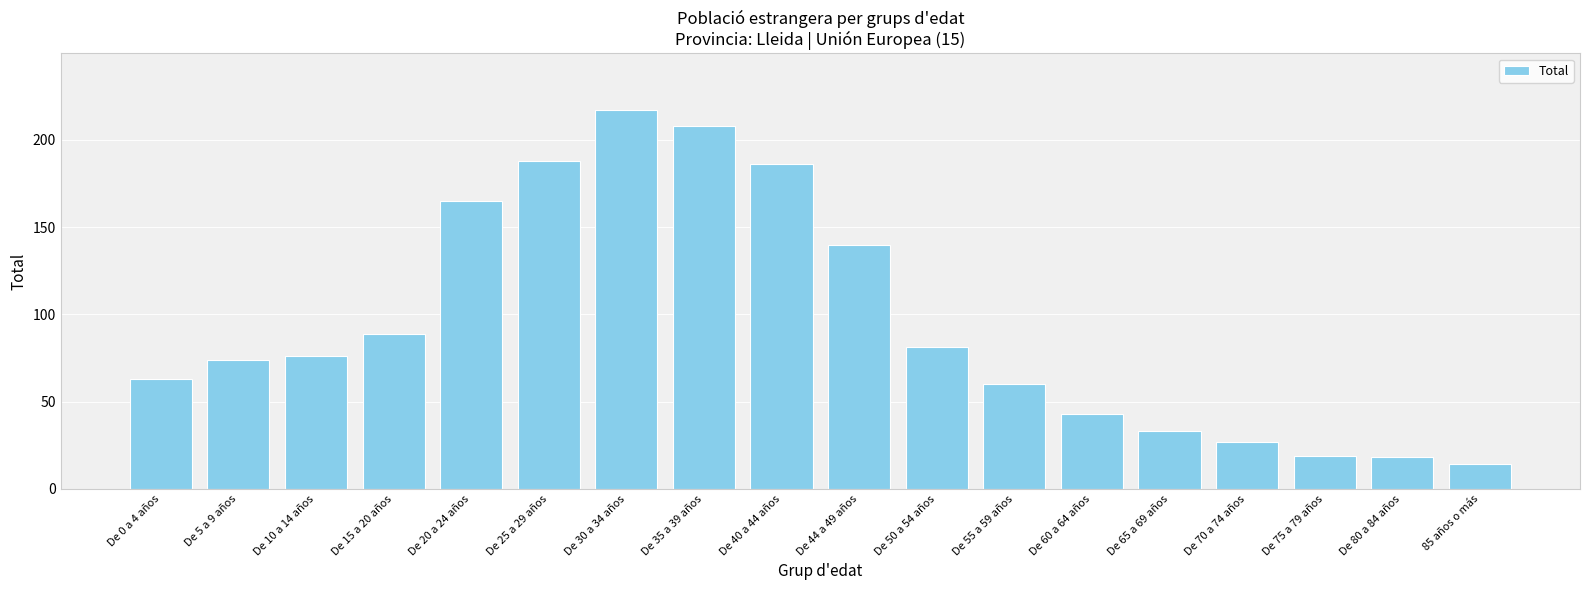

Read the value at De 10 a 14 años, to the nearest 5.

75